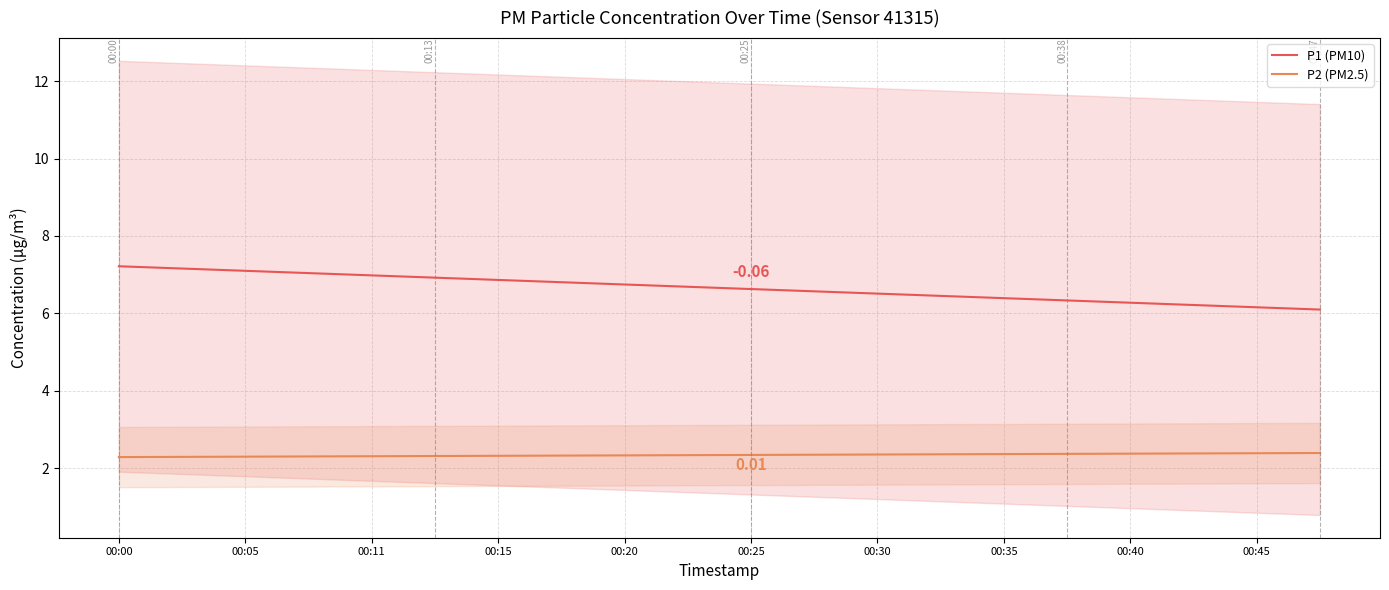

Does the chart display data point markers on the line(s)?

No